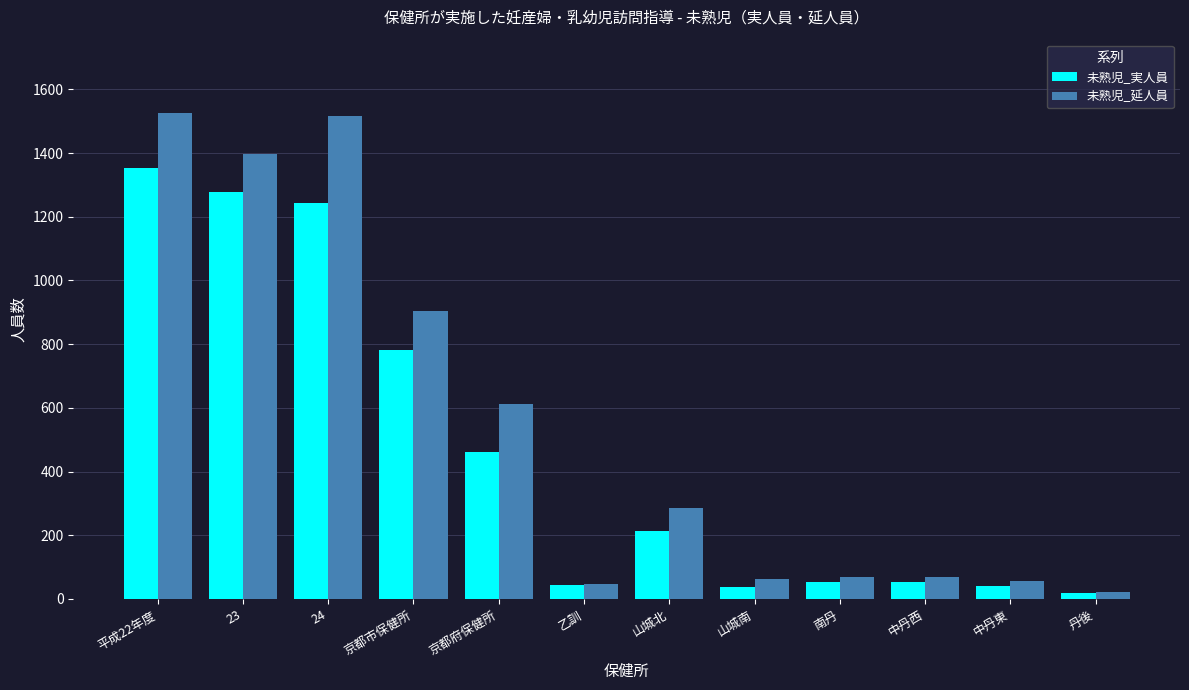

True or false: 未熟児_実人員 has a value of 45 at 乙訓.

True